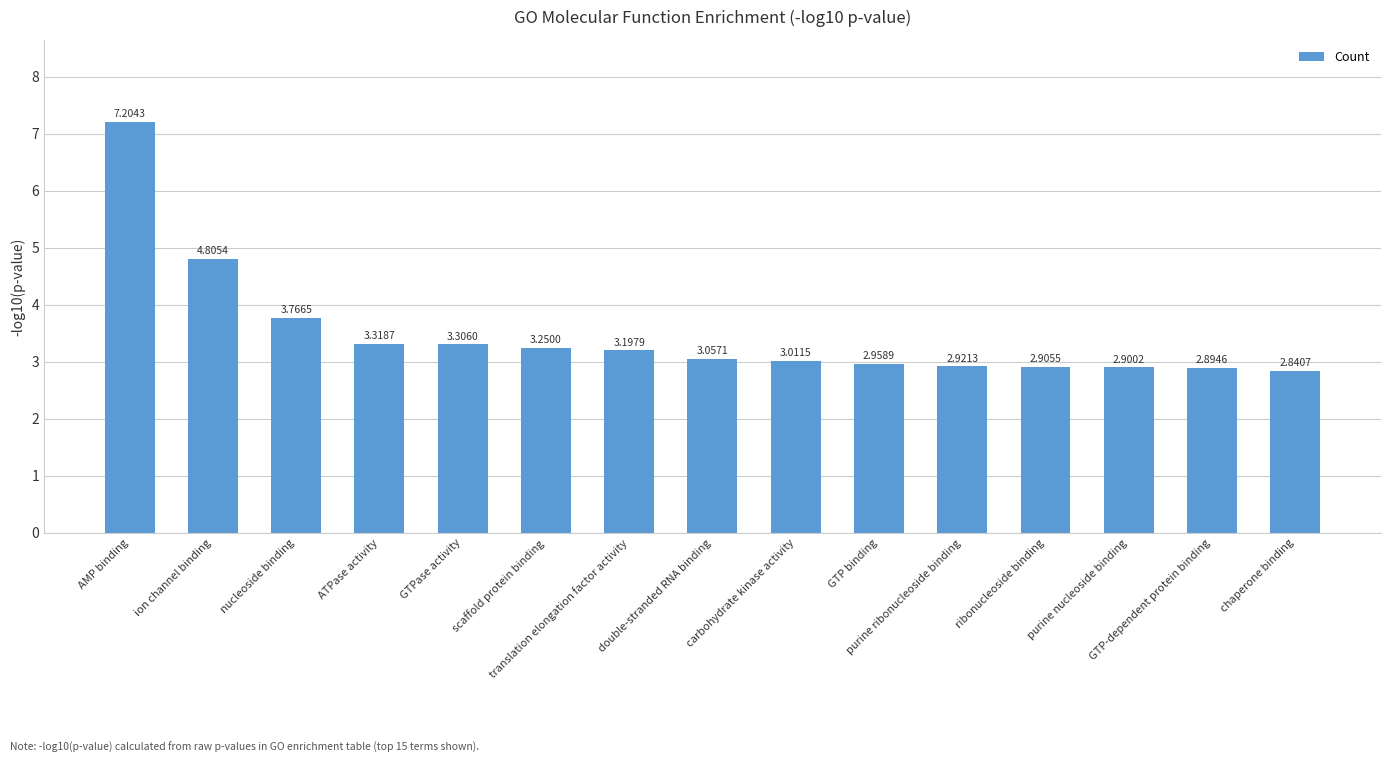

What is the ratio of the value at chaperone binding to the value at ribonucleoside binding?

1.0